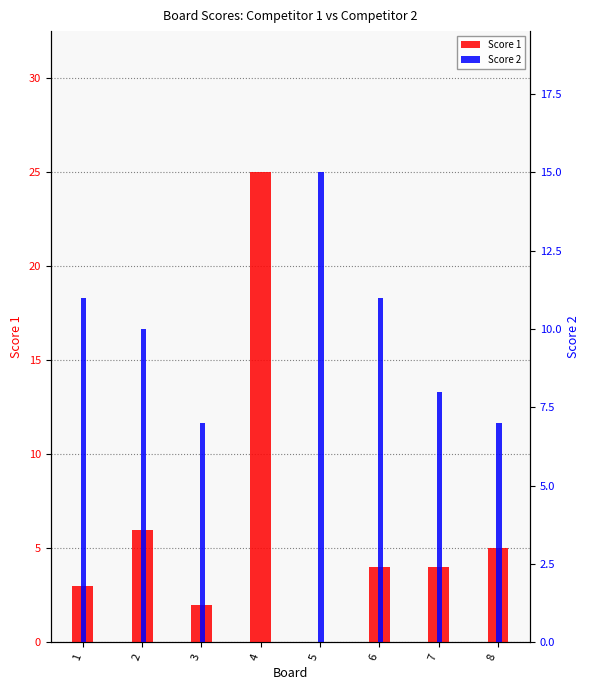

How many categories are shown in the chart?

8